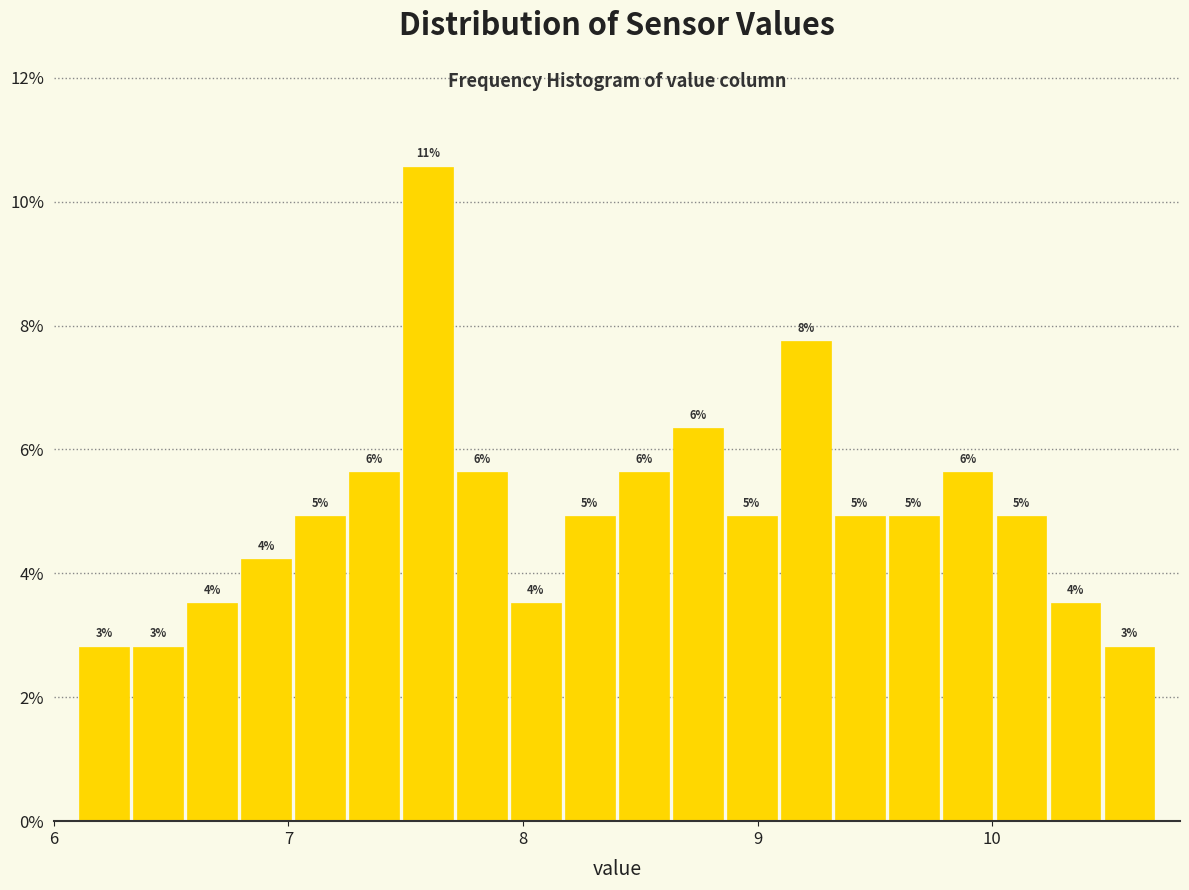

Read against the x-axis, roughly where is the centre of the tallest bar?

7.6